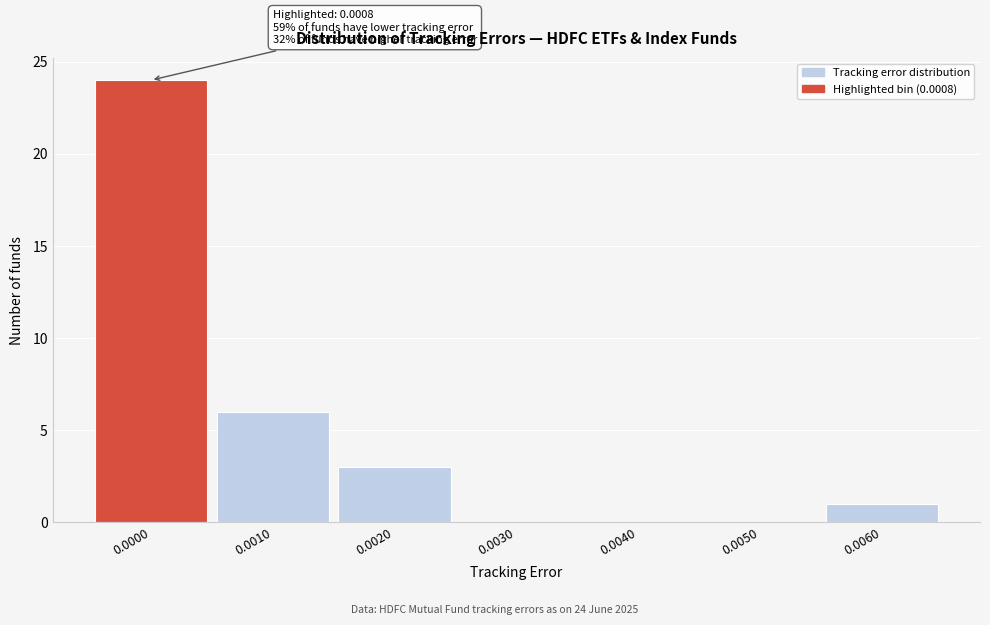

Reading right to left, extract all data points from this chart.

0.0060=1	0.0050=0	0.0040=0	0.0030=0	0.0020=3	0.0010=6	0.0000=24